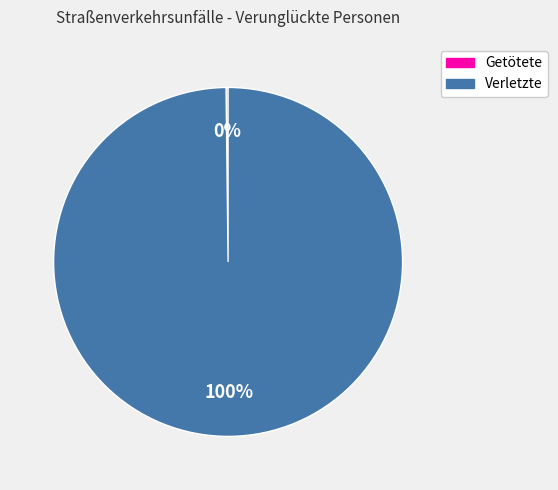

Is there a majority slice in this chart?

Yes